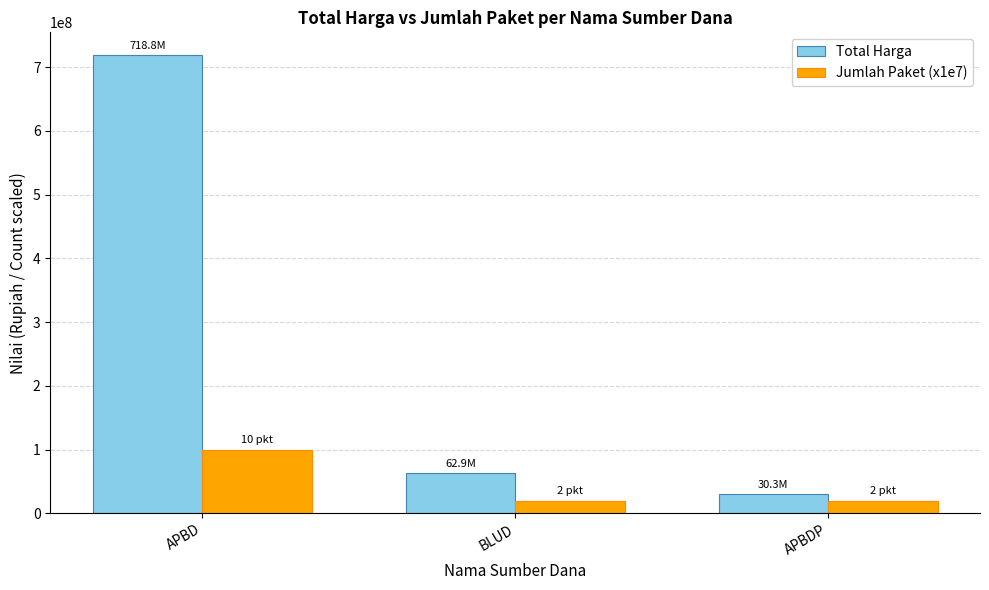

What is the average value of the Total Harga series?

270673333